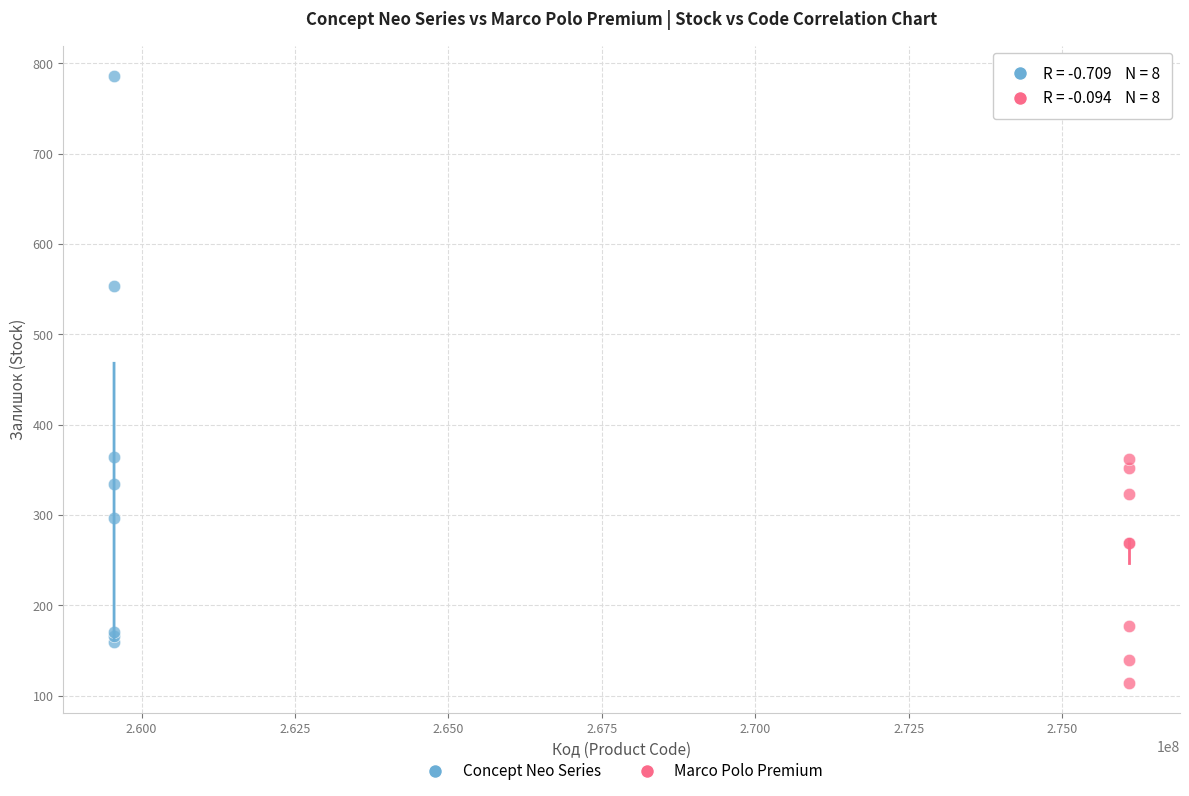

Which series reaches the minimum Y coordinate?

Marco Polo Premium